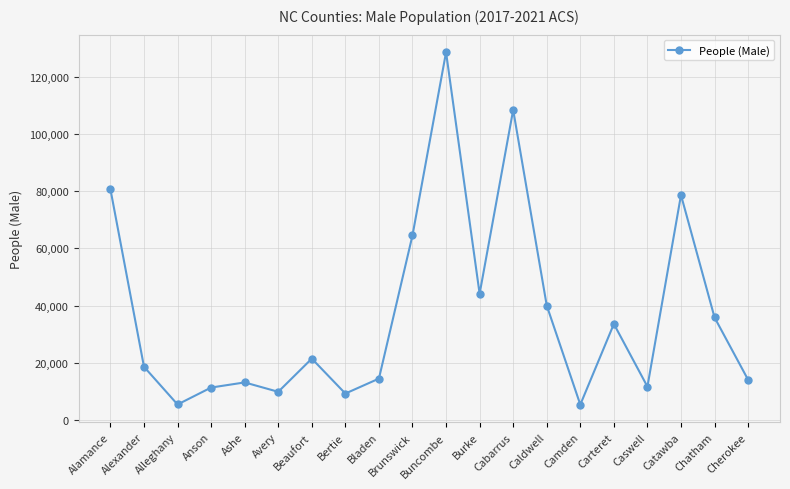

Is it true that the value at Avery is 14995?

False